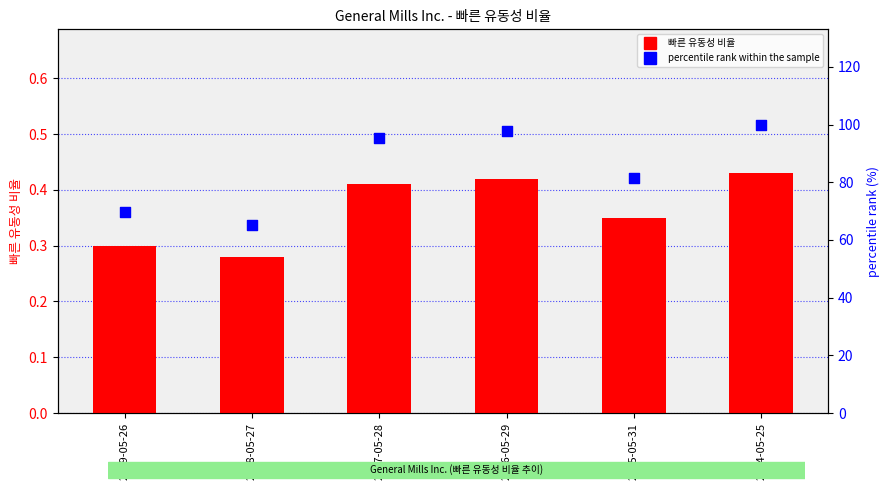

Which series contains the highest Y value?

percentile rank within the sample